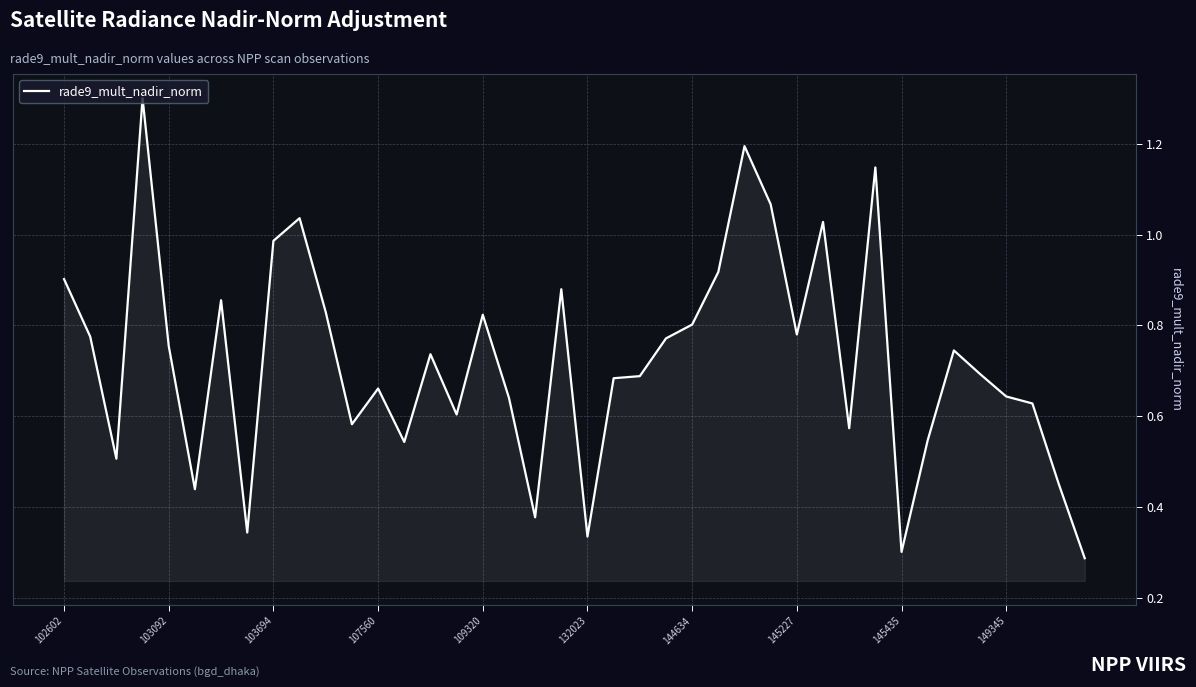

Between 145435 and 103694, which is larger?

103694